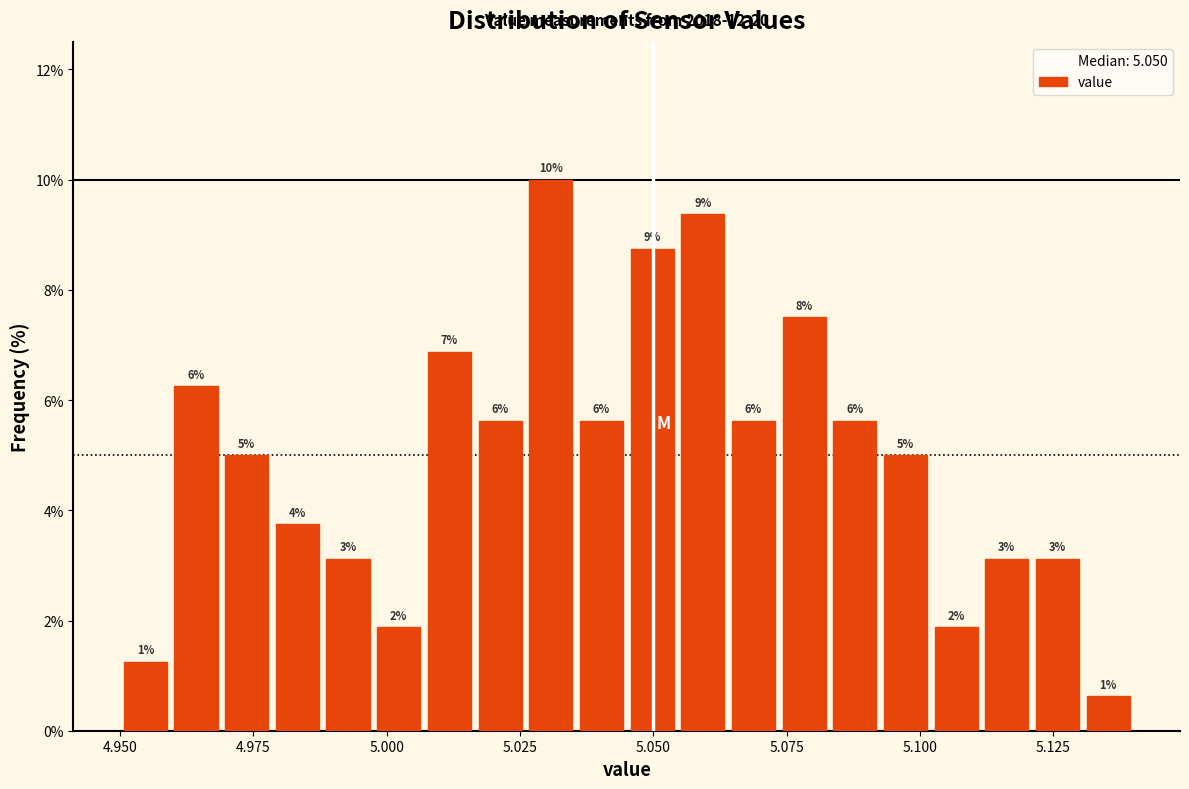

Around what value on the x-axis is the tallest bar? Give the approximate position of its centre, as read against the axis.

5.030